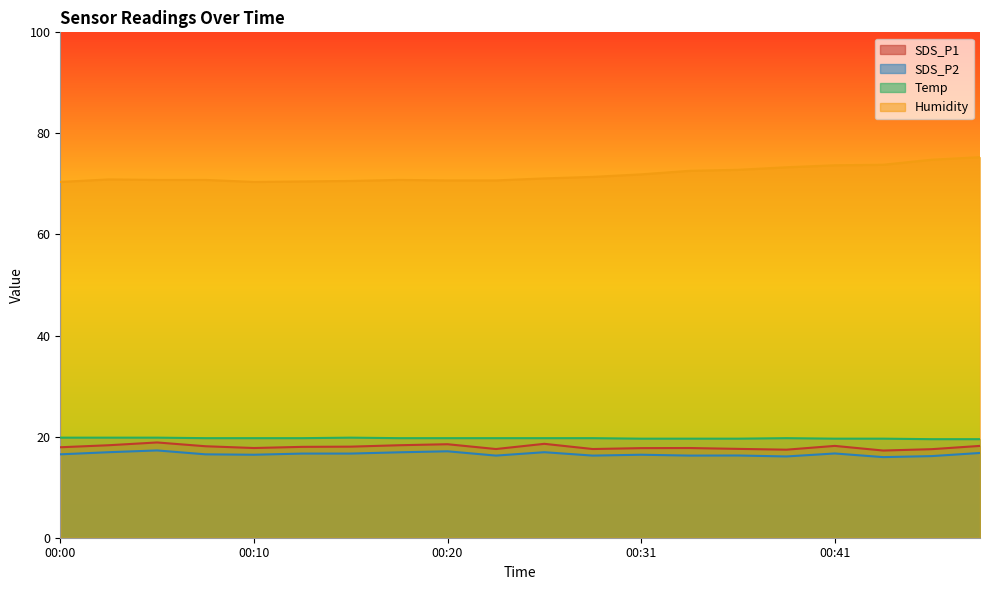

At which category is the sum across all series the highest?

00:49